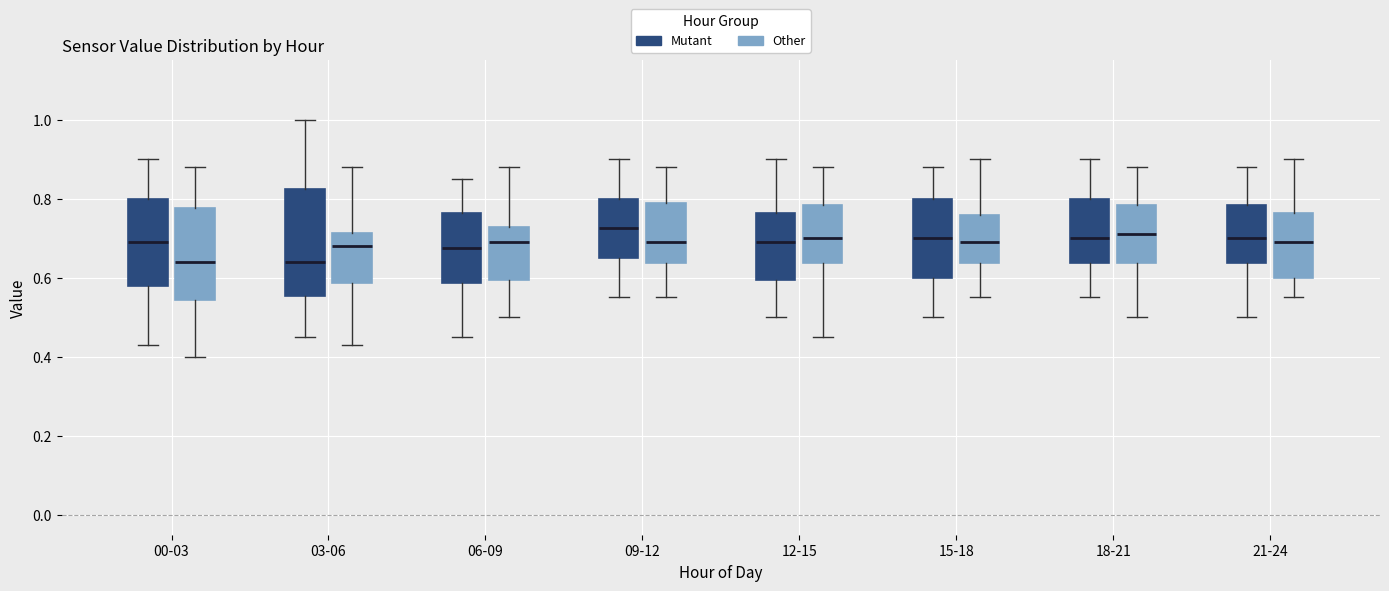

Reading left to right, transcribe this box plot: for each box, give where its median line is, the range the box spans, and where its two whiskers end, as read against the y-axis. The values are not printed on the chart, so give them approximately, as read against the axis.

00-03 (Mutant): median 0.70, box 0.58 to 0.80, whiskers 0.44 to 0.90
00-03 (Other): median 0.64, box 0.54 to 0.78, whiskers 0.40 to 0.88
03-06 (Mutant): median 0.64, box 0.56 to 0.82, whiskers 0.46 to 1.00
03-06 (Other): median 0.68, box 0.58 to 0.72, whiskers 0.44 to 0.88
06-09 (Mutant): median 0.68, box 0.58 to 0.76, whiskers 0.46 to 0.86
06-09 (Other): median 0.70, box 0.60 to 0.72, whiskers 0.50 to 0.88
09-12 (Mutant): median 0.72, box 0.66 to 0.80, whiskers 0.56 to 0.90
09-12 (Other): median 0.70, box 0.64 to 0.80, whiskers 0.56 to 0.88
12-15 (Mutant): median 0.70, box 0.60 to 0.76, whiskers 0.50 to 0.90
12-15 (Other): median 0.70, box 0.64 to 0.78, whiskers 0.46 to 0.88
15-18 (Mutant): median 0.70, box 0.60 to 0.80, whiskers 0.50 to 0.88
15-18 (Other): median 0.70, box 0.64 to 0.76, whiskers 0.56 to 0.90
18-21 (Mutant): median 0.70, box 0.64 to 0.80, whiskers 0.56 to 0.90
18-21 (Other): median 0.72, box 0.64 to 0.78, whiskers 0.50 to 0.88
21-24 (Mutant): median 0.70, box 0.64 to 0.78, whiskers 0.50 to 0.88
21-24 (Other): median 0.70, box 0.60 to 0.76, whiskers 0.56 to 0.90